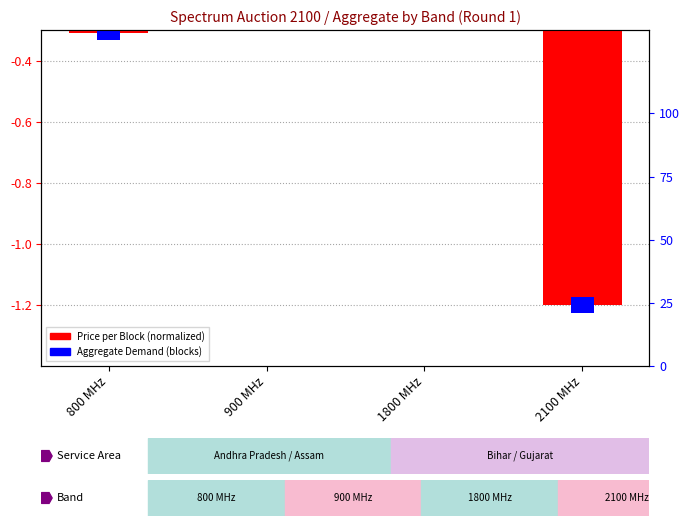

What position from the right is 1800 MHz?

2